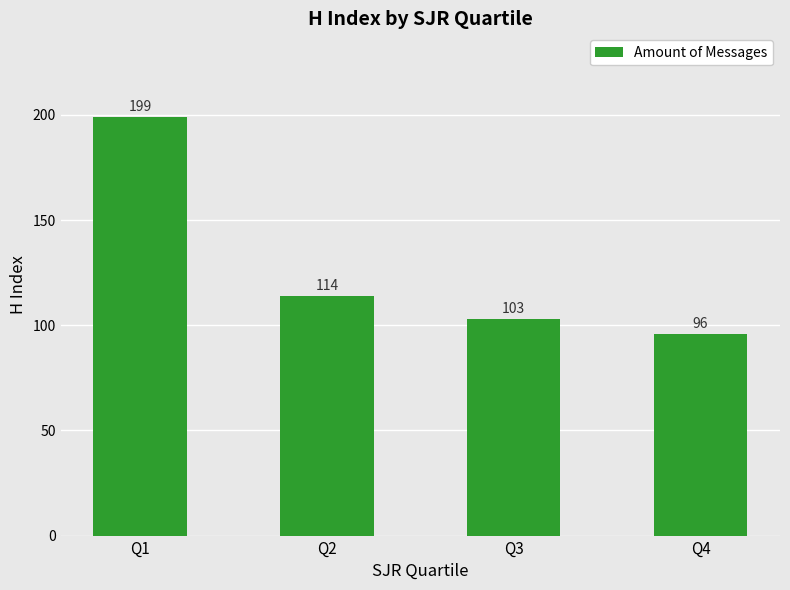

What is the value of the 2nd bar from the left?

114